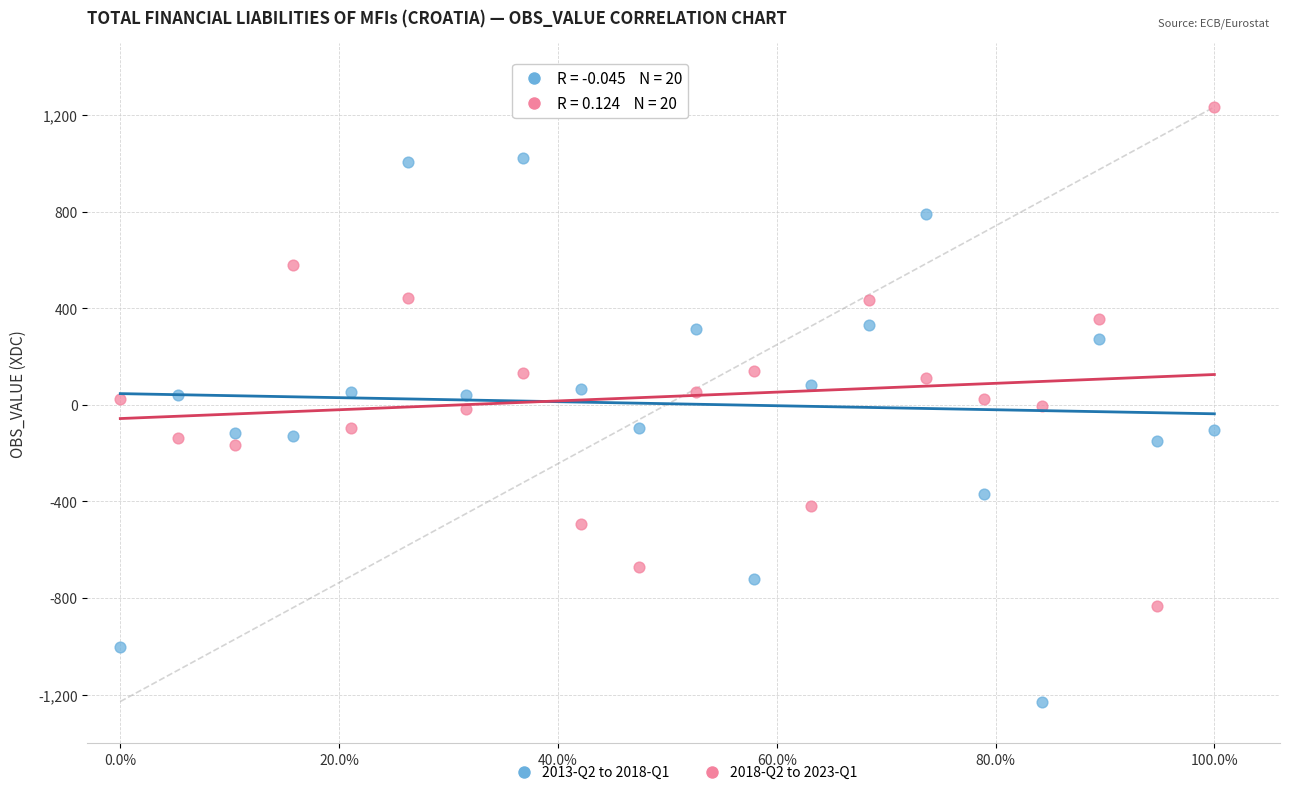

Which series has the widest spread of Y values?

2013-Q2 to 2018-Q1